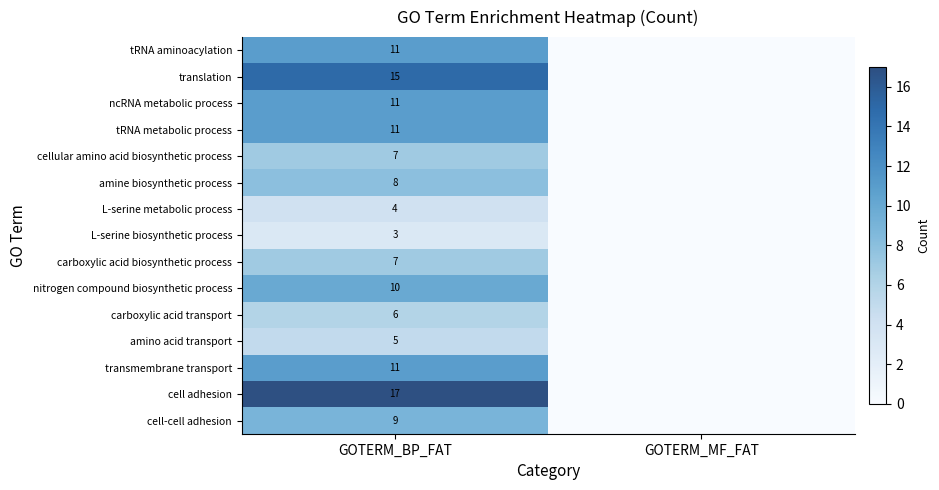

At how many categories does at least one series exceed 5?

1